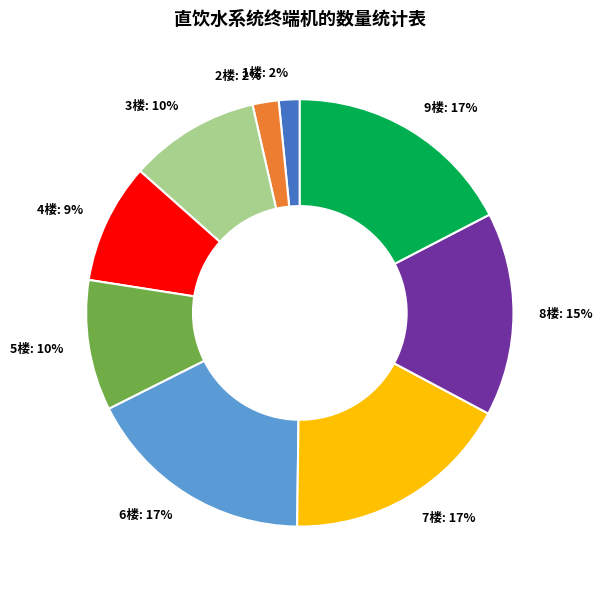

Approximately how many times larger is the value at 5楼 compared to 9楼?

0.6